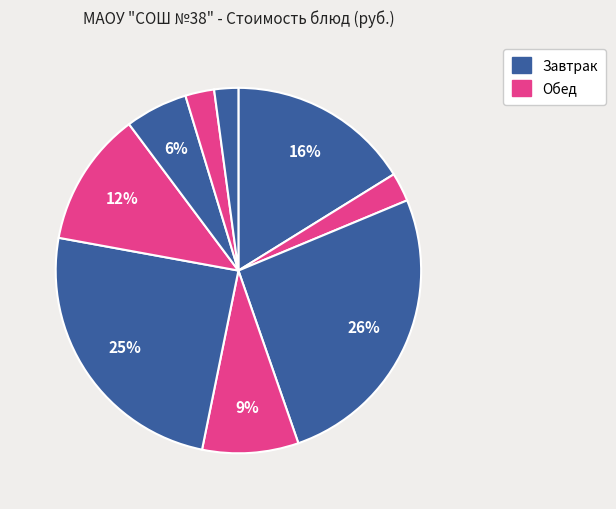

How many slices are in this pie chart?

9